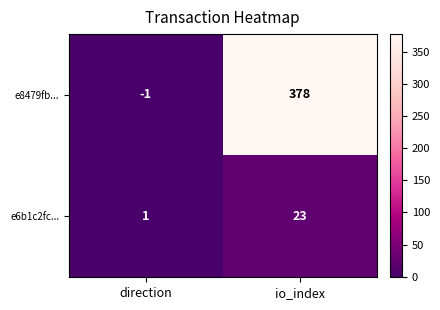

Reading left to right, transcribe all the data shown in this chart.

e8479fb...: -1	378
e6b1c2fc...: 1	23